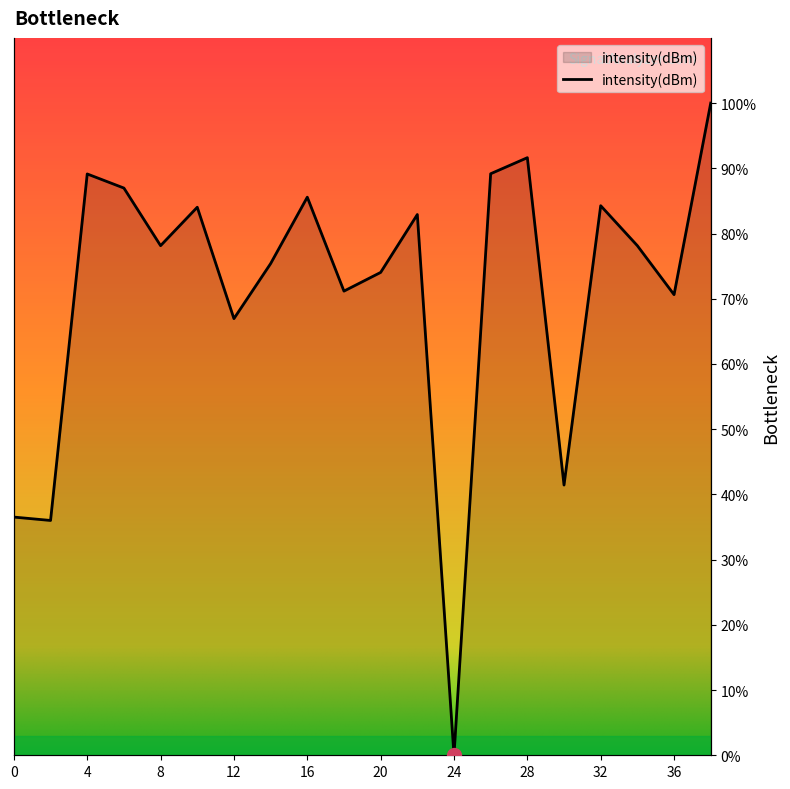

Rank the categories by value from highest to lowest.

38, 28, 26, 4, 6, 16, 32, 10, 22, 8, 34, 14, 20, 18, 36, 12, 30, 0, 2, 24